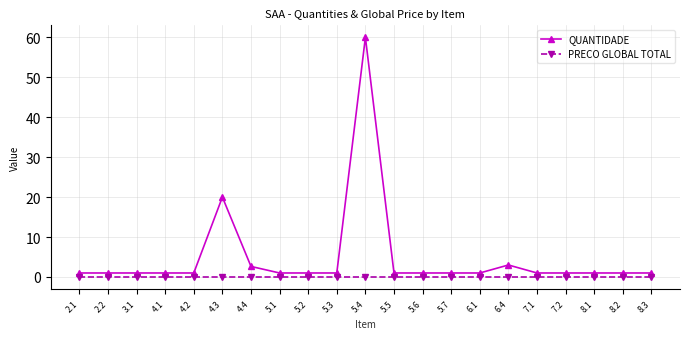

What is the greatest value displayed?

60.0